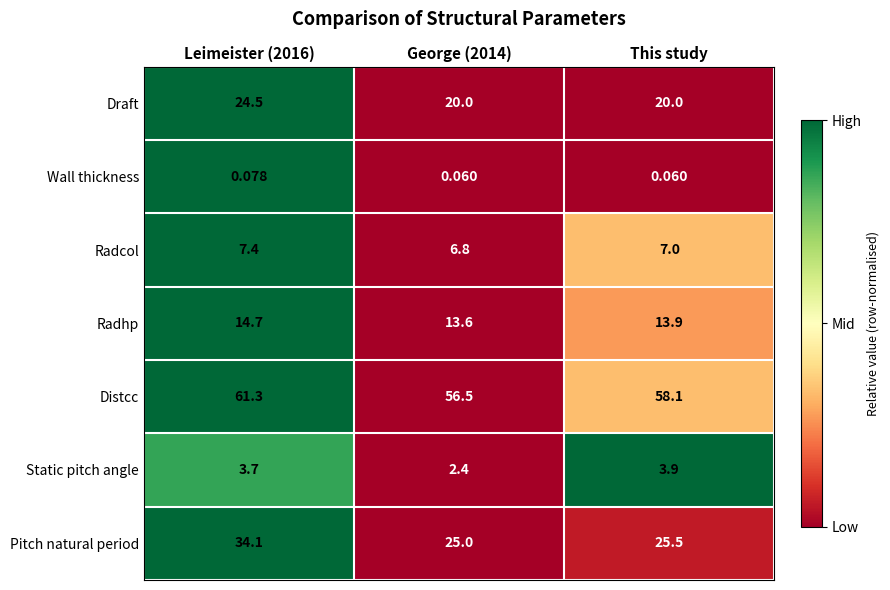

Which series has the widest spread of values?

Pitch natural period